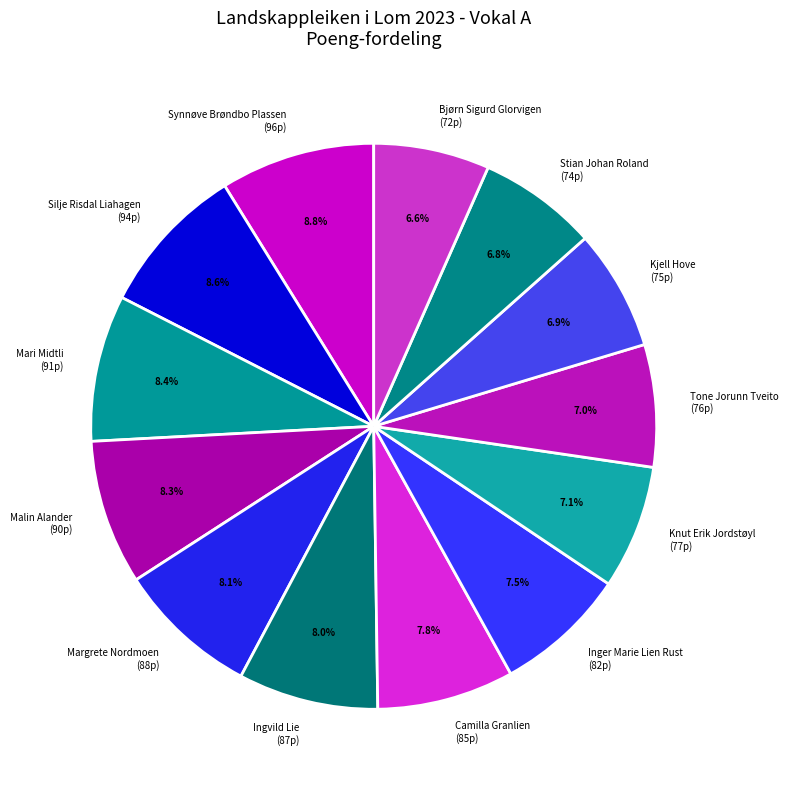

Count the number of slices in the pie.

13